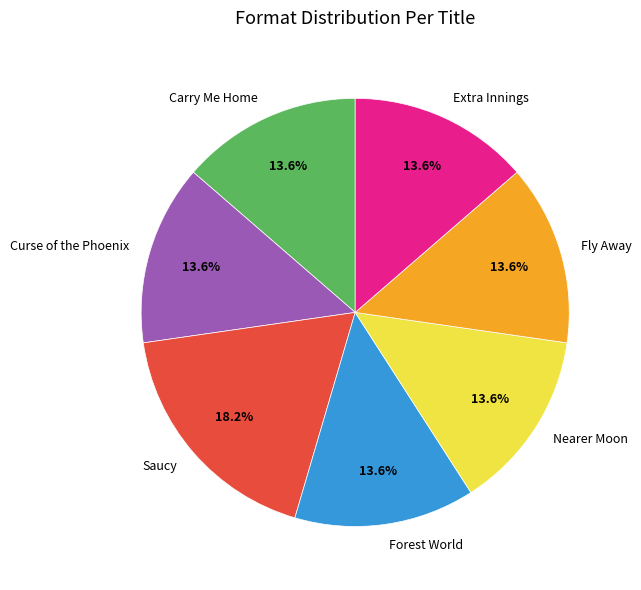

Which has a higher value, Saucy or Fly Away?

Saucy